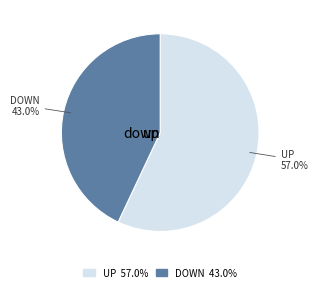

Is down the majority of the pie?

No